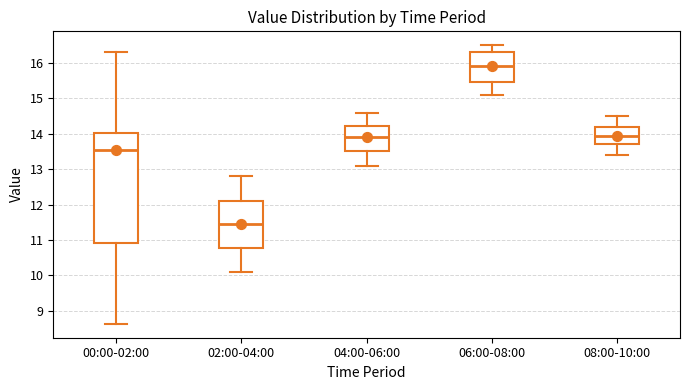

Which box is the tallest, from its lower edge to its upper edge?

00:00-02:00